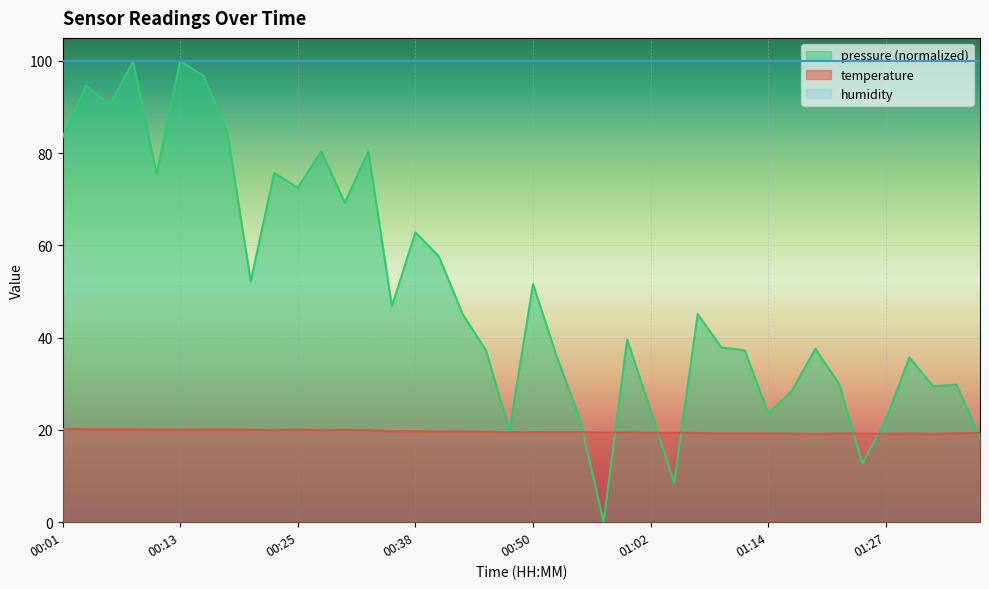

Rank the categories by value from highest to lowest.

00:01, 00:03, 00:06, 00:08, 00:18, 00:25, 00:15, 00:11, 00:13, 00:20, 00:30, 00:28, 00:33, 00:23, 00:38, 00:35, 00:42, 00:40, 00:45, 00:52, 00:55, 00:47, 00:50, 01:00, 00:57, 01:02, 01:05, 01:37, 01:07, 01:35, 01:12, 01:22, 01:10, 01:14, 01:17, 01:30, 01:27, 01:32, 01:25, 01:19